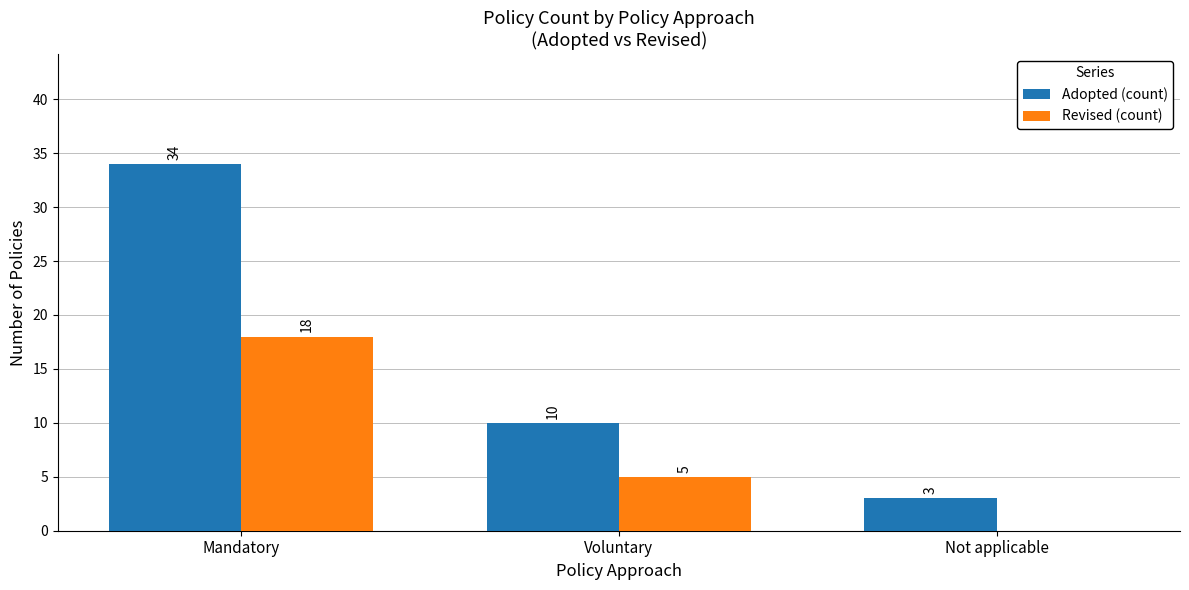

Where does the Adopted (count) series first go above 10?

Mandatory